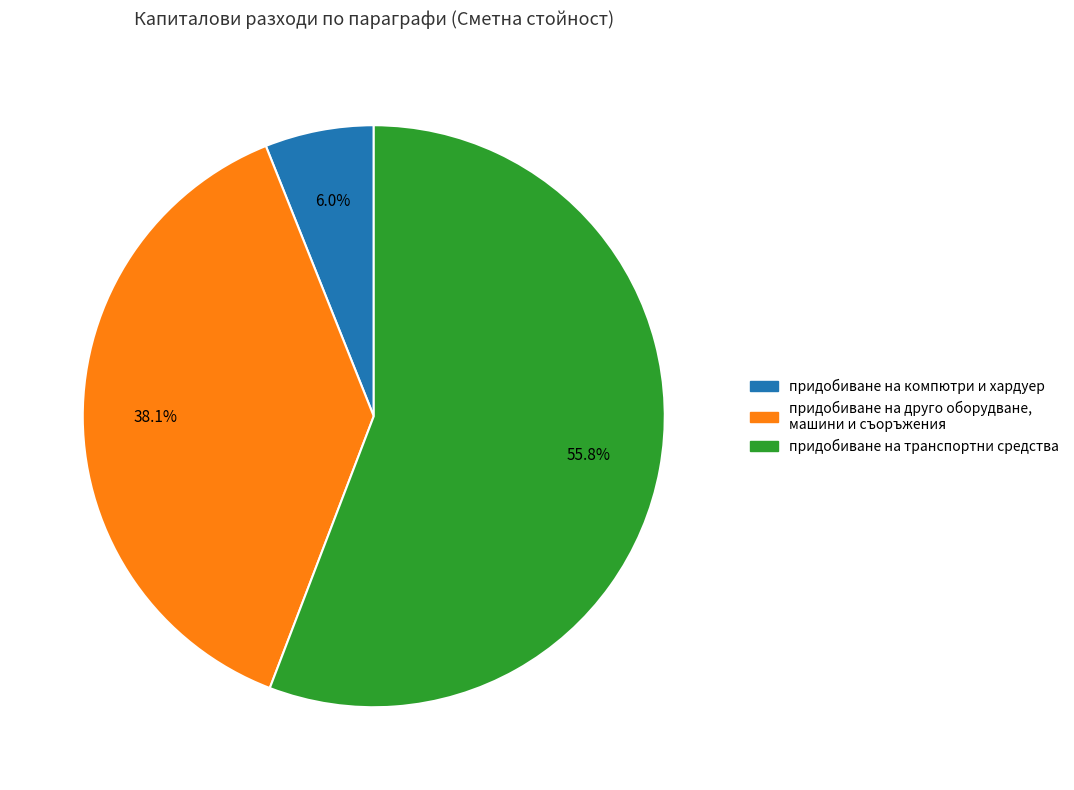

How many segments does this pie chart have?

3